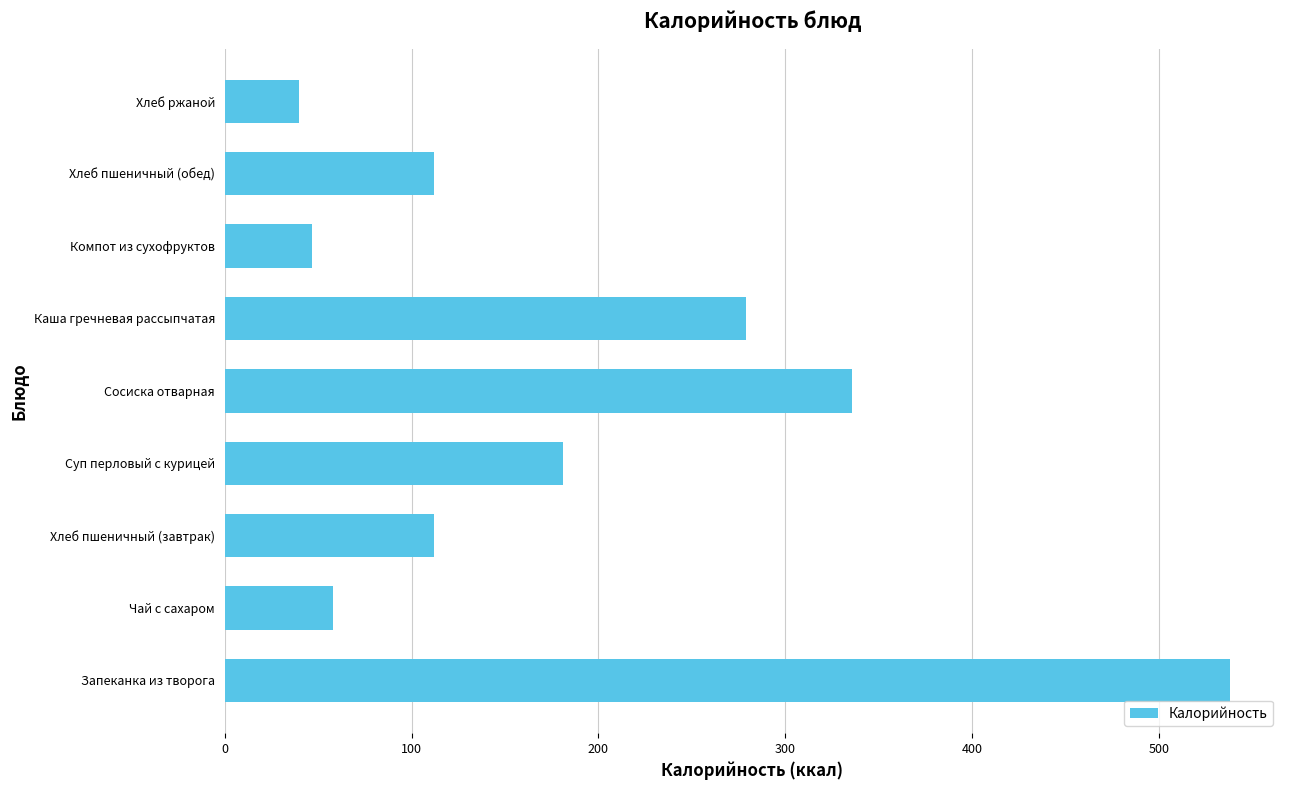

How many data points does each series have?

9